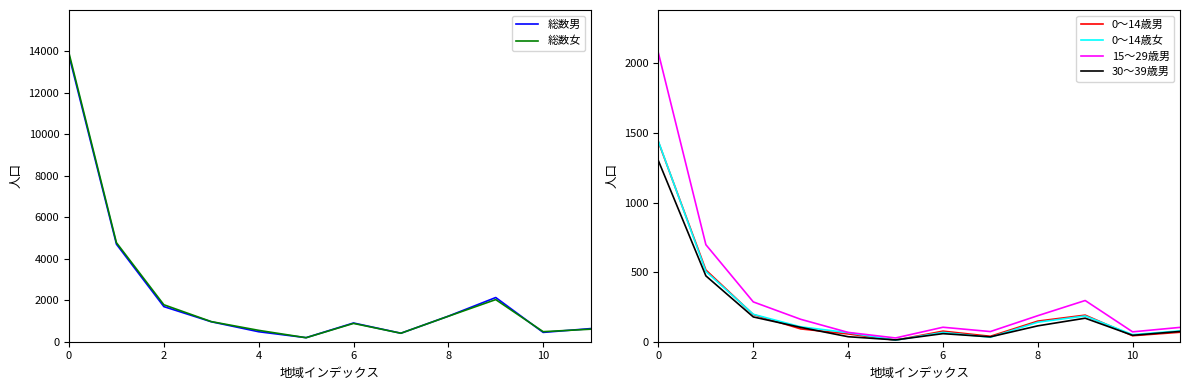

What is the total value across all series at 6?

2394